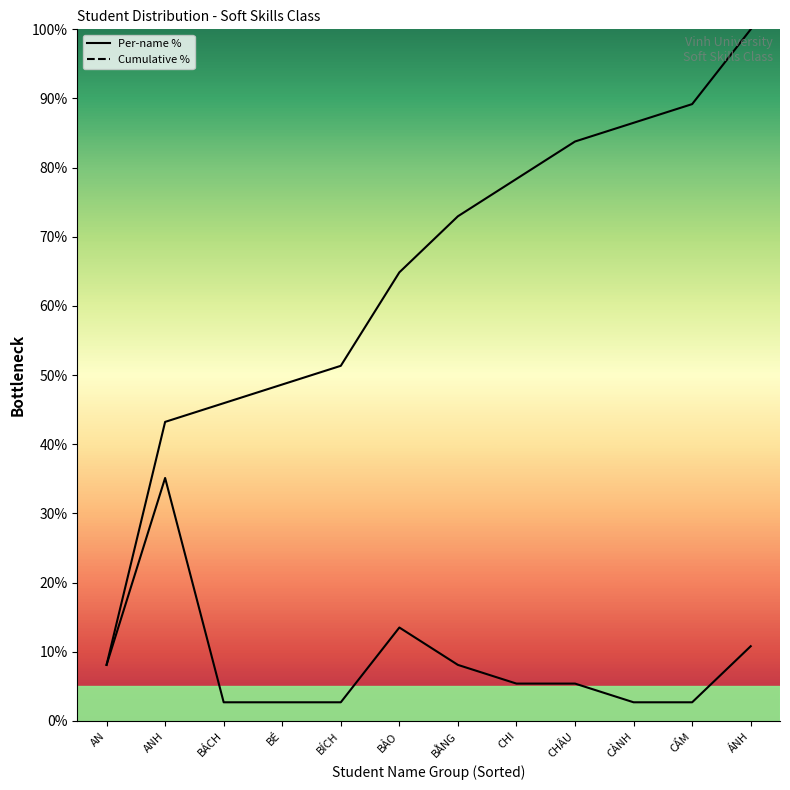

True or false: Cumulative % has a value of 89.2 at CẨM.

True